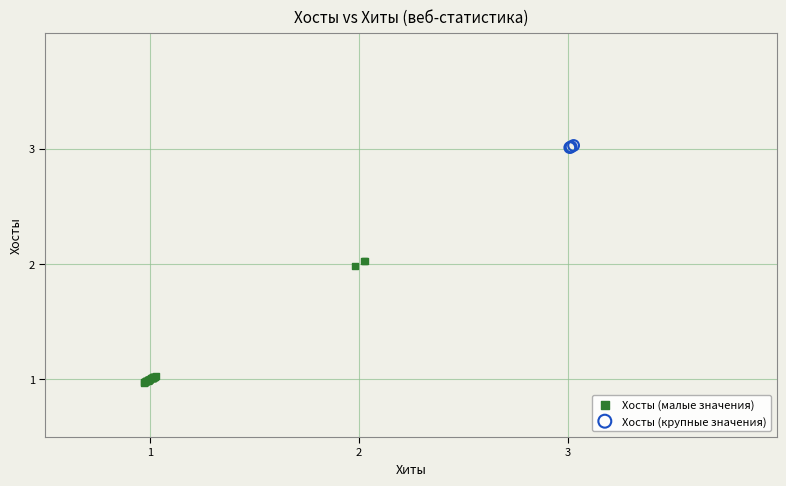

Which series reaches the maximum Y coordinate?

Хосты (крупные значения)